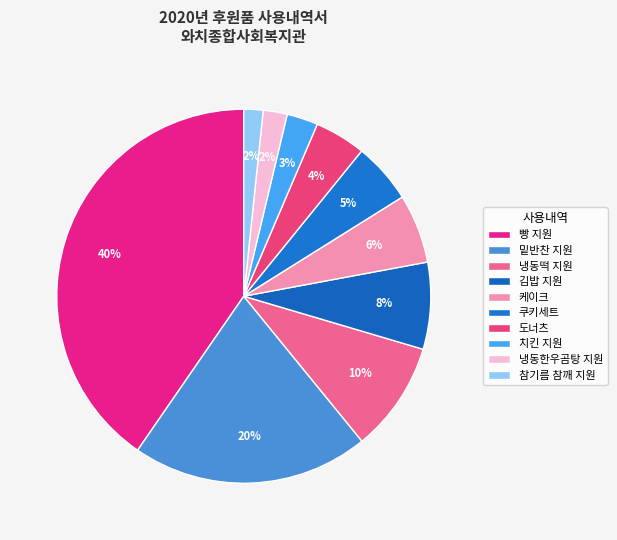

How many segments does this pie chart have?

10